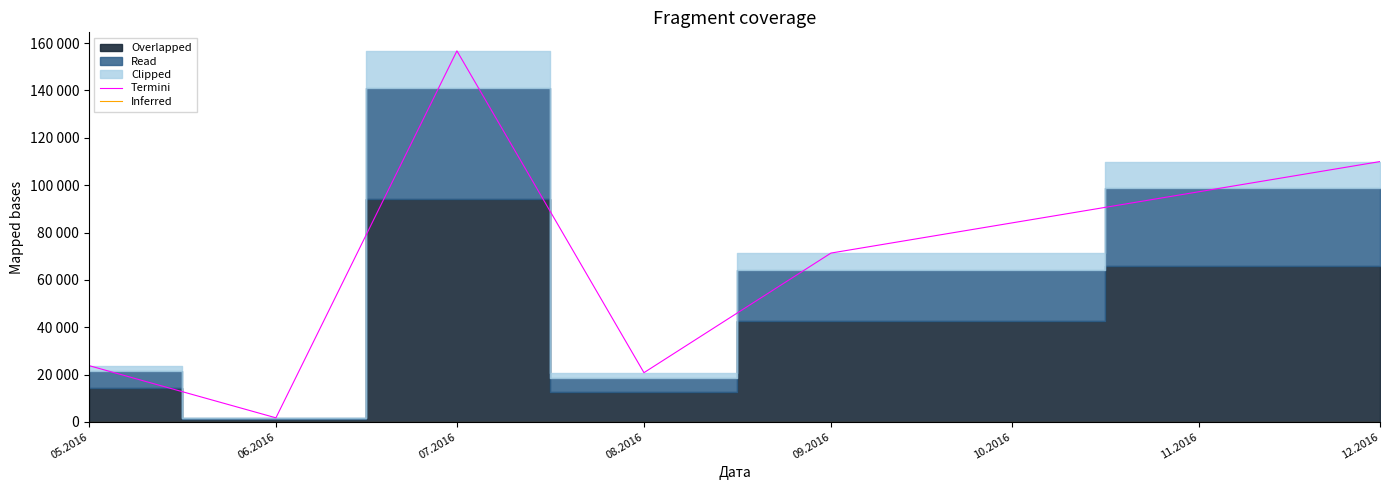

Is it true that Inferred equals 0.0 at 05.2016?

True